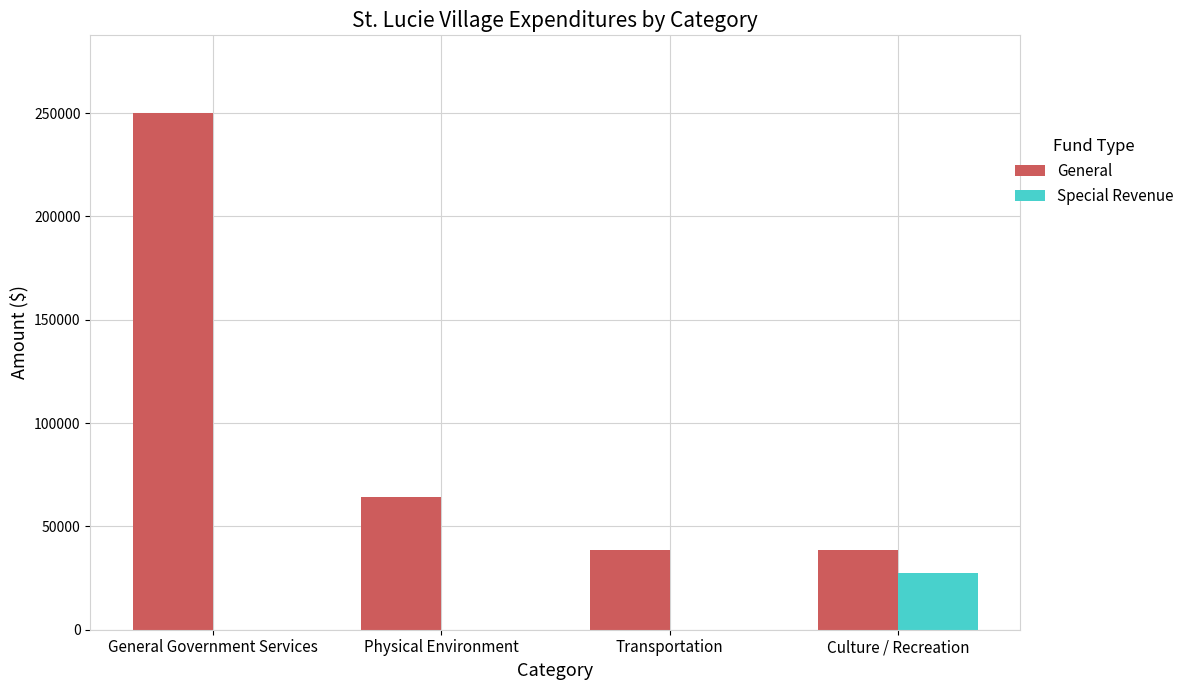

What is the sum of the General values at General Government Services and Physical Environment?

314433